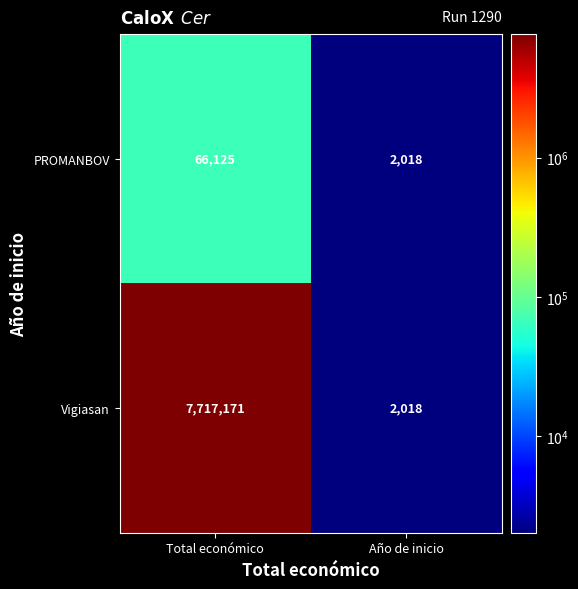

Which category has the highest value across all series?

Total económico